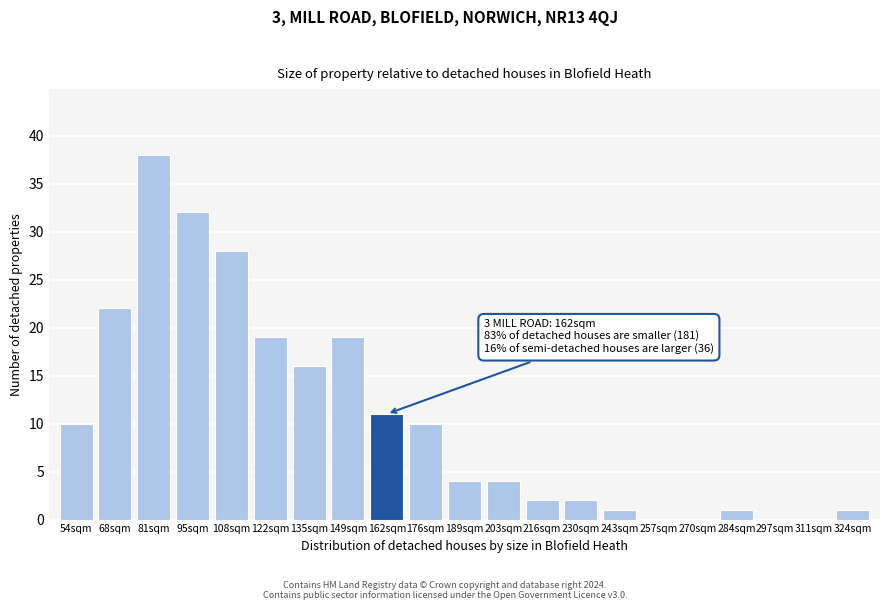

Reading left to right, transcribe all the data shown in this chart.

54sqm=10	68sqm=22	81sqm=38	95sqm=32	108sqm=28	122sqm=19	135sqm=16	149sqm=19	162sqm=11	176sqm=10	189sqm=4	203sqm=4	216sqm=2	230sqm=2	243sqm=1	257sqm=0	270sqm=0	284sqm=1	297sqm=0	311sqm=0	324sqm=1